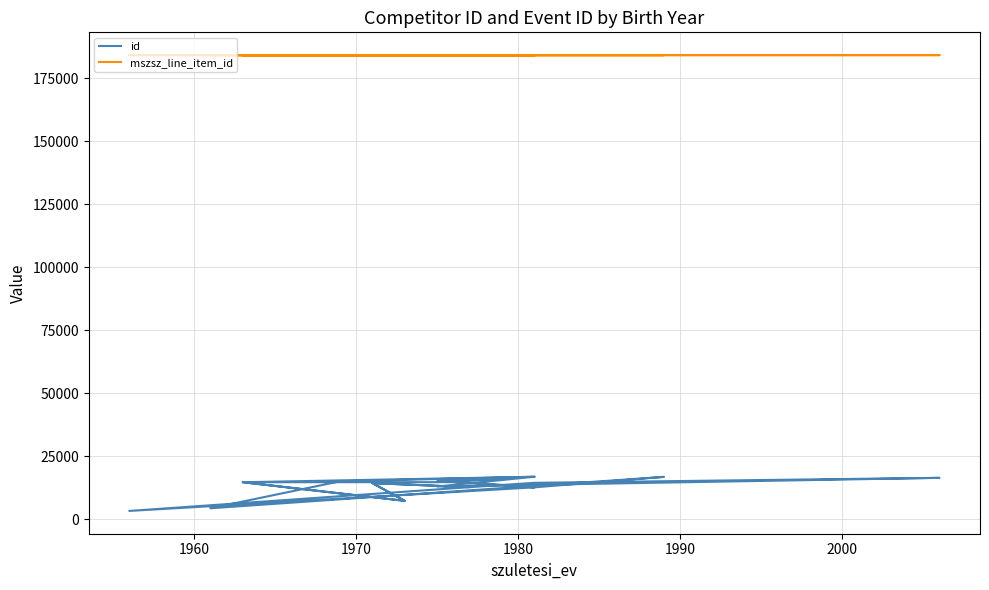

Count the number of data series in this chart.

2